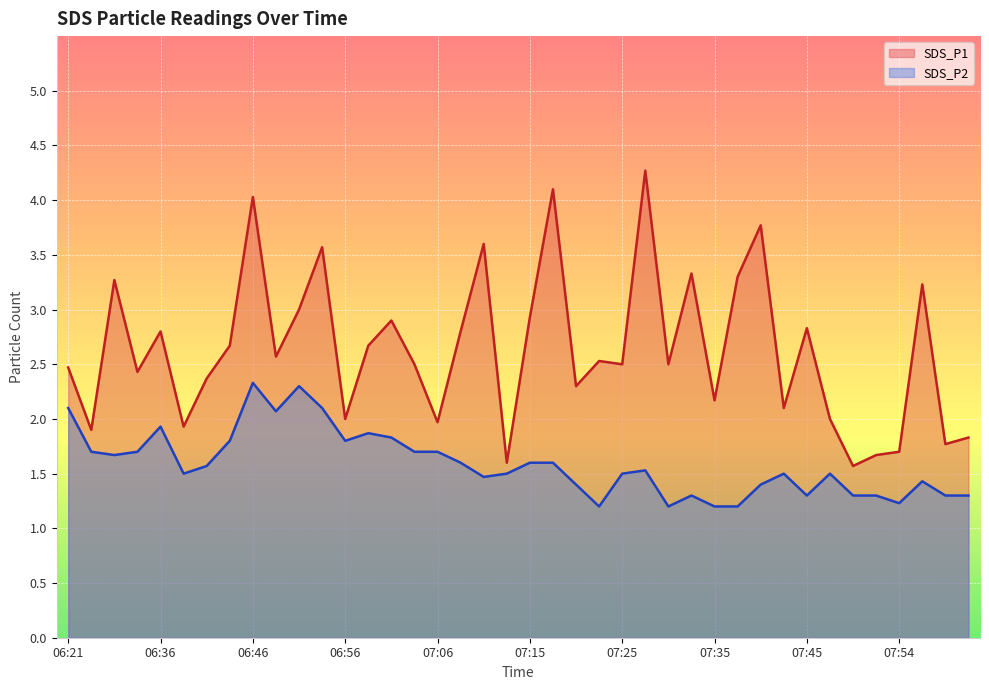

True or false: SDS_P1 and SDS_P2 intersect in this chart.

False